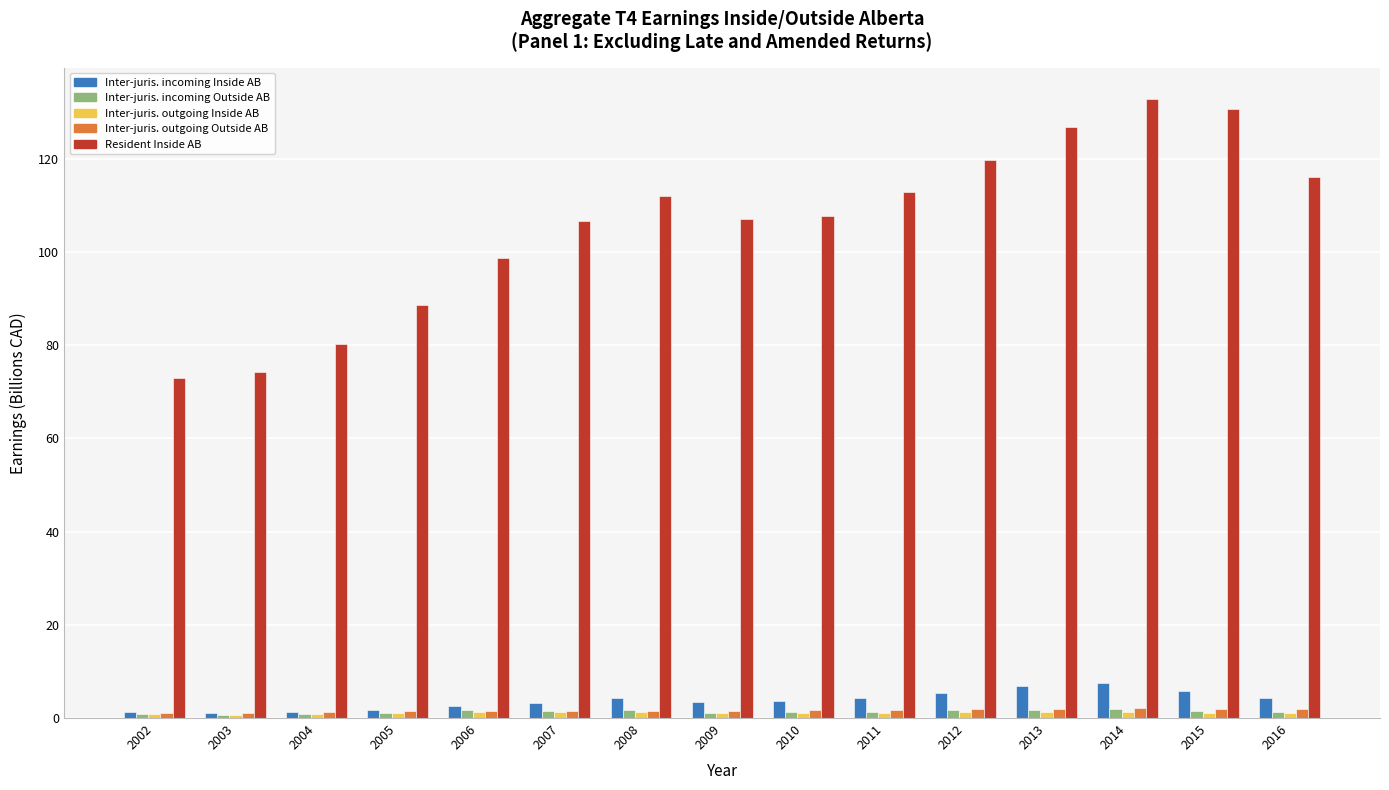

What is the average value of the Inter-juris. incoming Outside AB series?

1.4